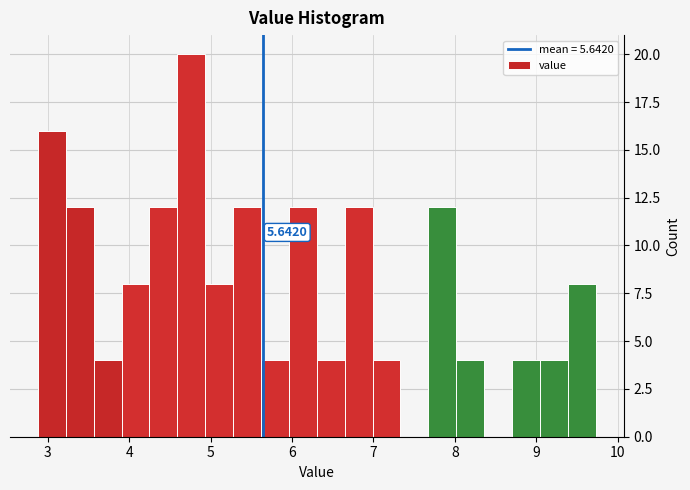

Around what value on the x-axis is the tallest bar? Give the approximate position of its centre, as read against the axis.

4.8